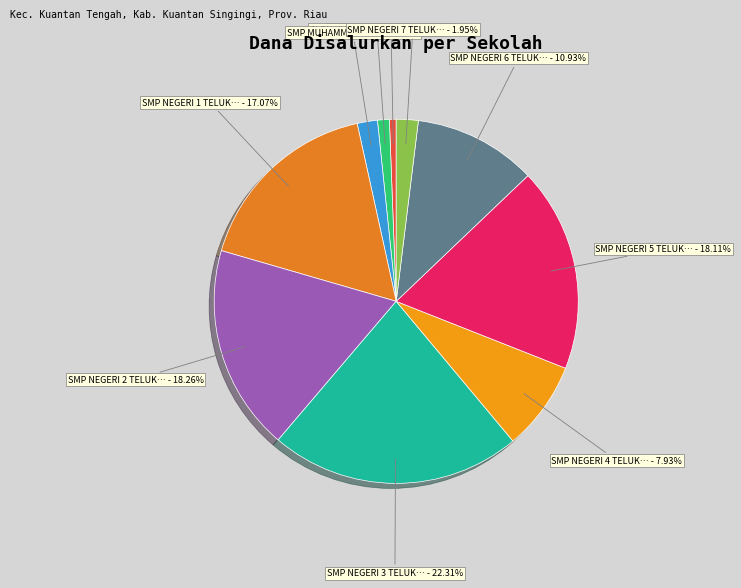

How many slices are in this pie chart?

10